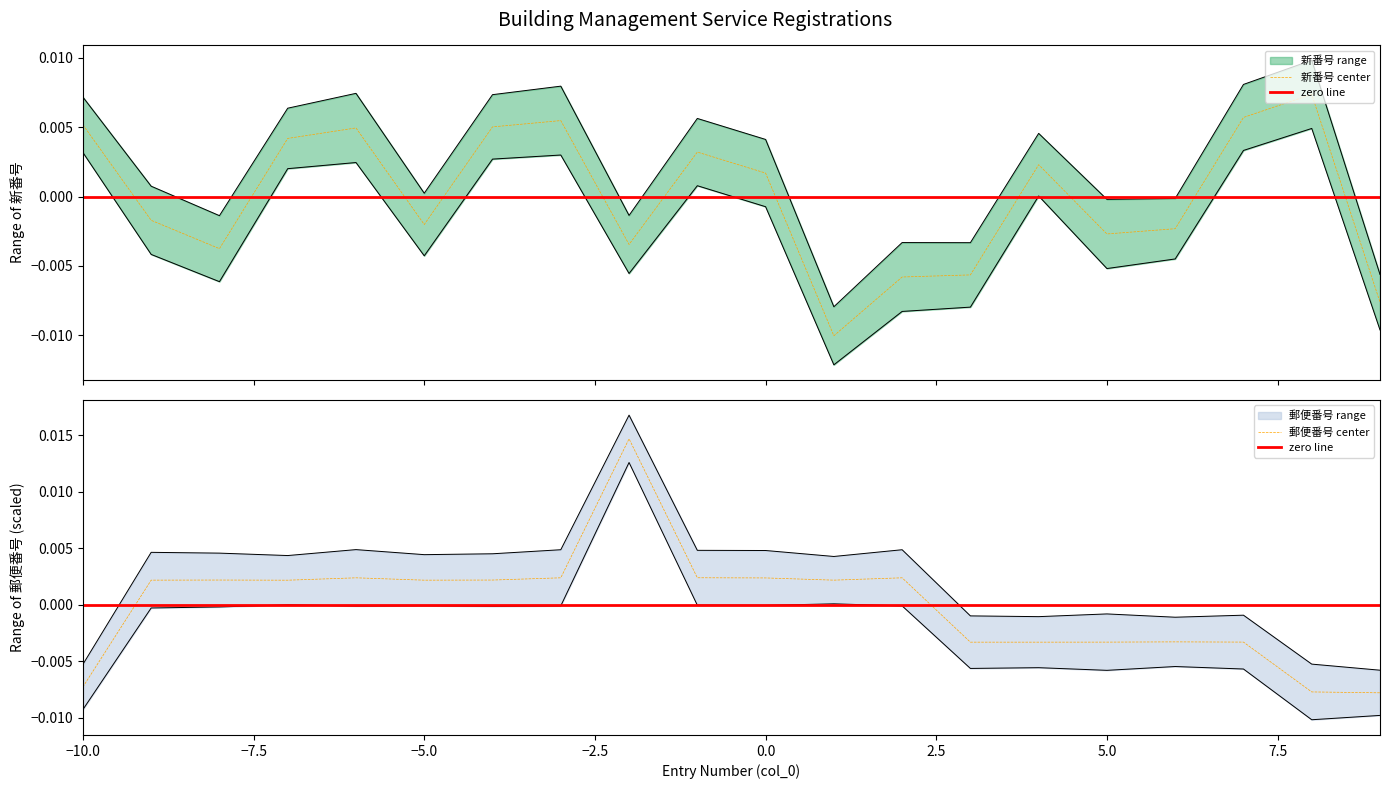

How many data points in 郵便番号 are above 0?

12